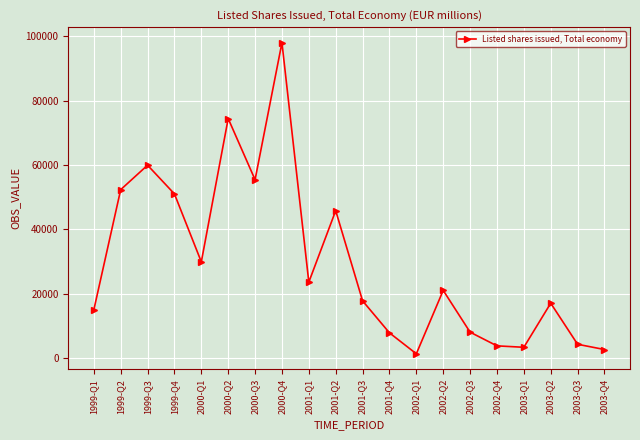

What is the maximum value shown in the chart?

98015.3